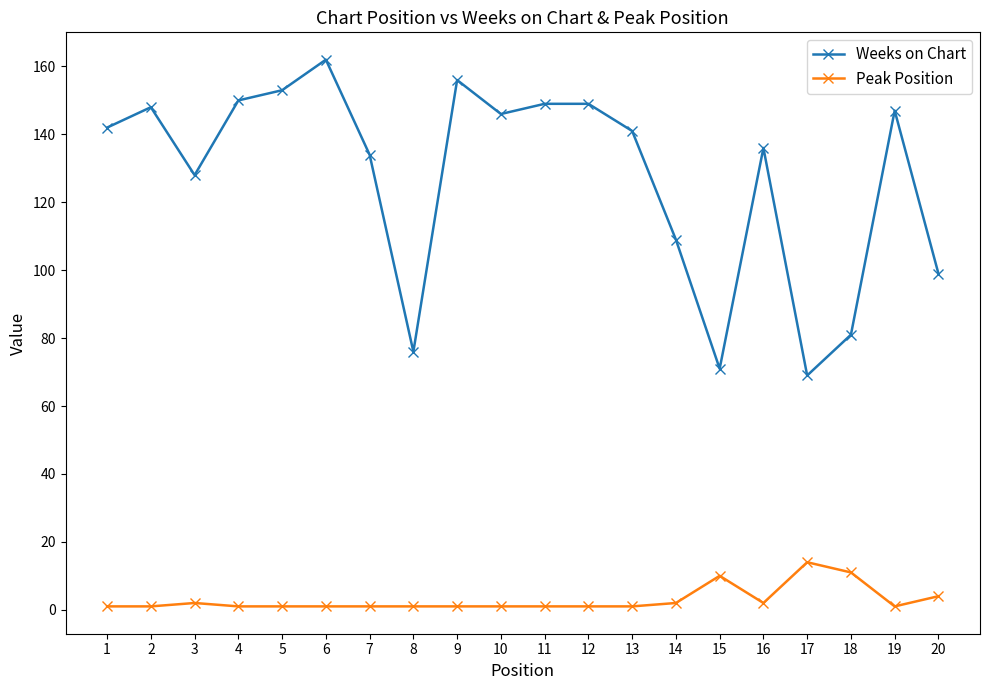

Reading left to right, list all the values displayed in this chart.

Weeks on Chart: 142	148	128	150	153	162	134	76	156	146	149	149	141	109	71	136	69	81	147	99
Peak Position: 1	1	2	1	1	1	1	1	1	1	1	1	1	2	10	2	14	11	1	4